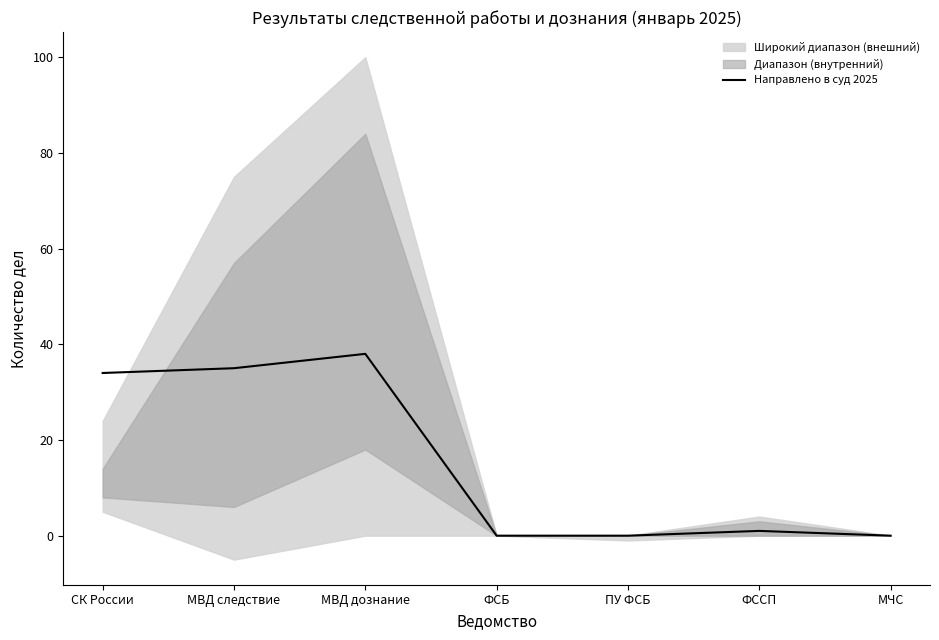

Reading right to left, transcribe all the data shown in this chart.

0	1	0	0	38	35	34